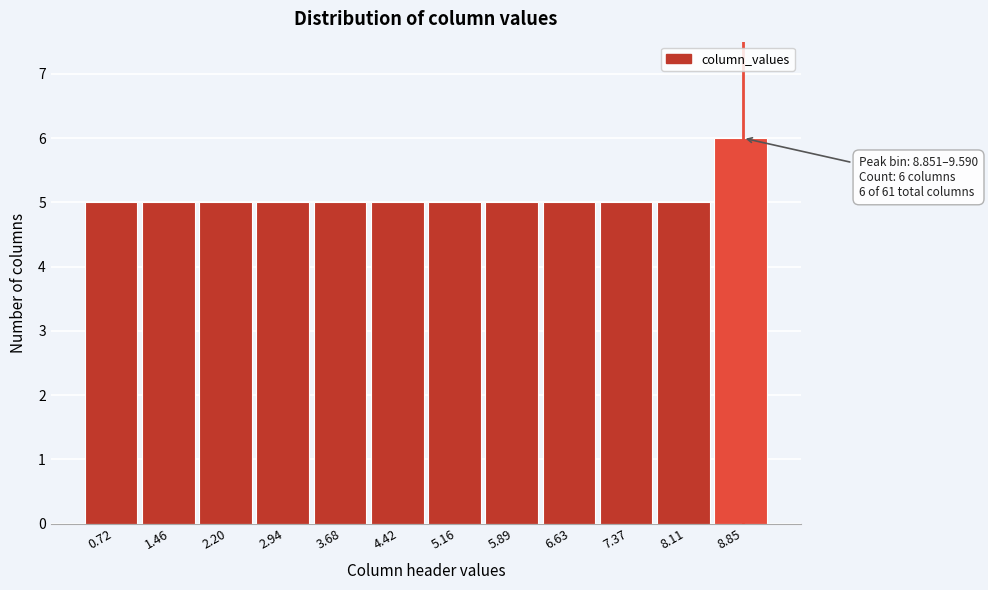

Reading left to right, what are all the values shown in this chart?

0.72=5	1.46=5	2.20=5	2.94=5	3.68=5	4.42=5	5.16=5	5.89=5	6.63=5	7.37=5	8.11=5	8.85=6